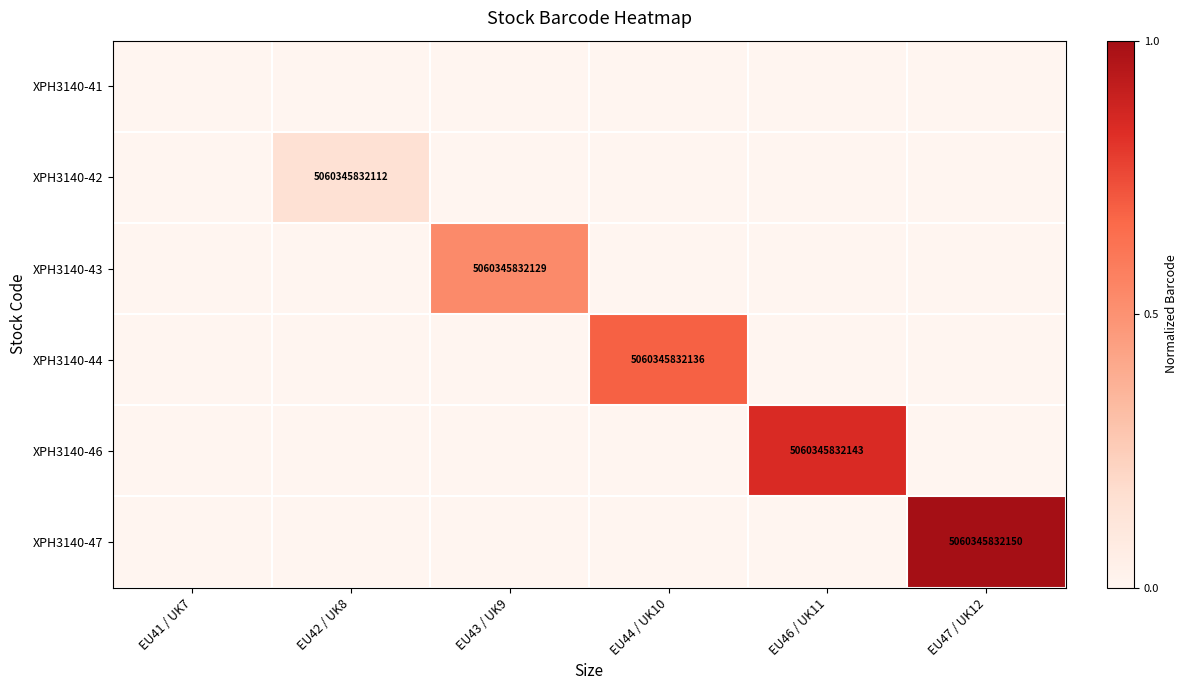

The value of XPH3140-43 at EU43 / UK9 is 5060345832129. True or false?

True